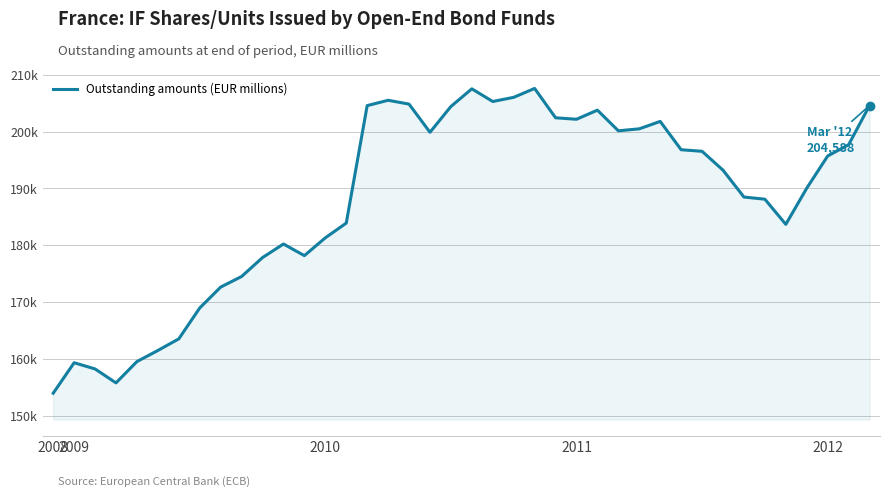

Where is the first local maximum?

2009